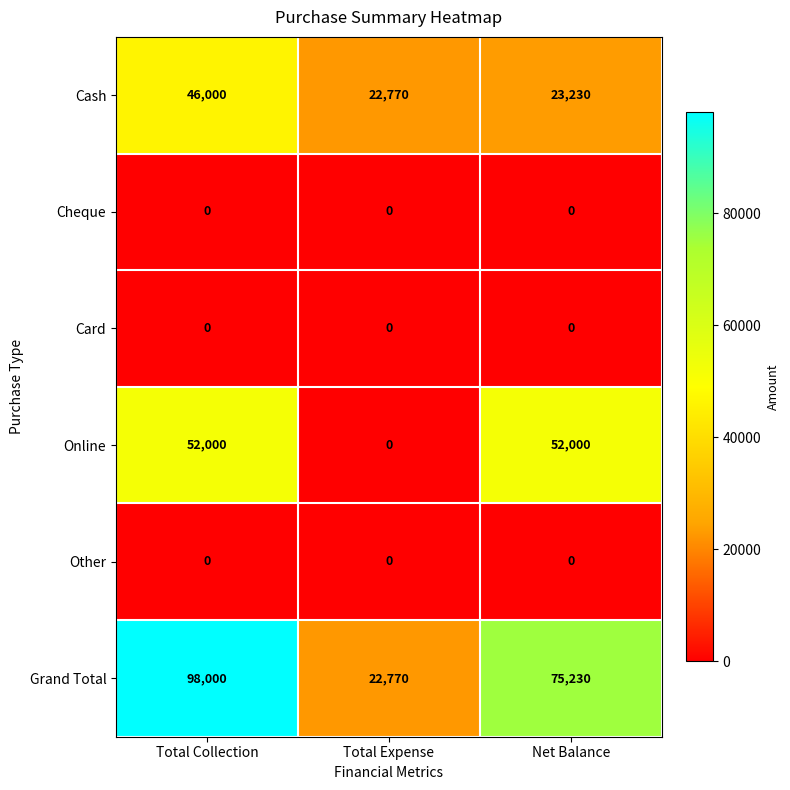

What is the difference between the highest and lowest values at Total Collection?

98000